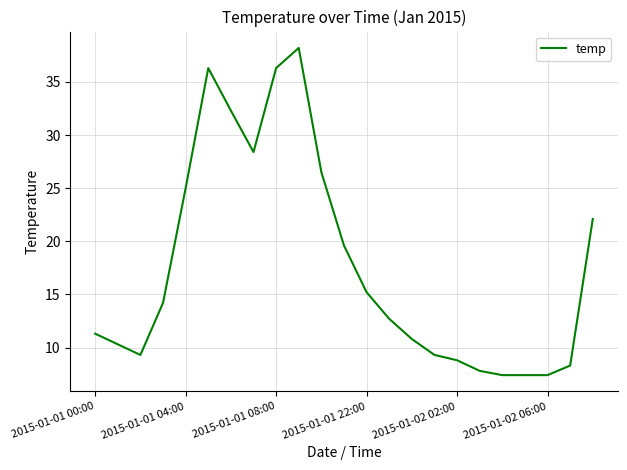

What is the minimum value shown in the chart?

7.4